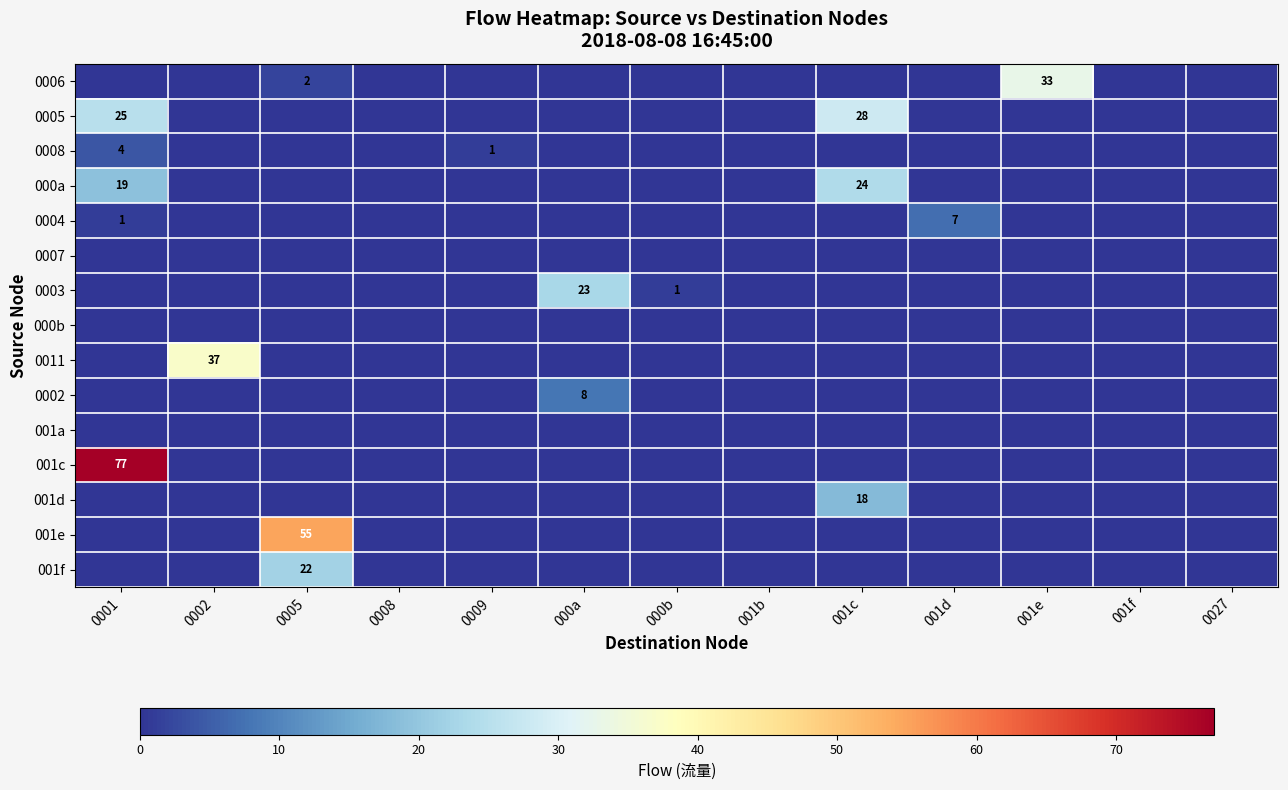

How many distinct data groups are displayed?

15